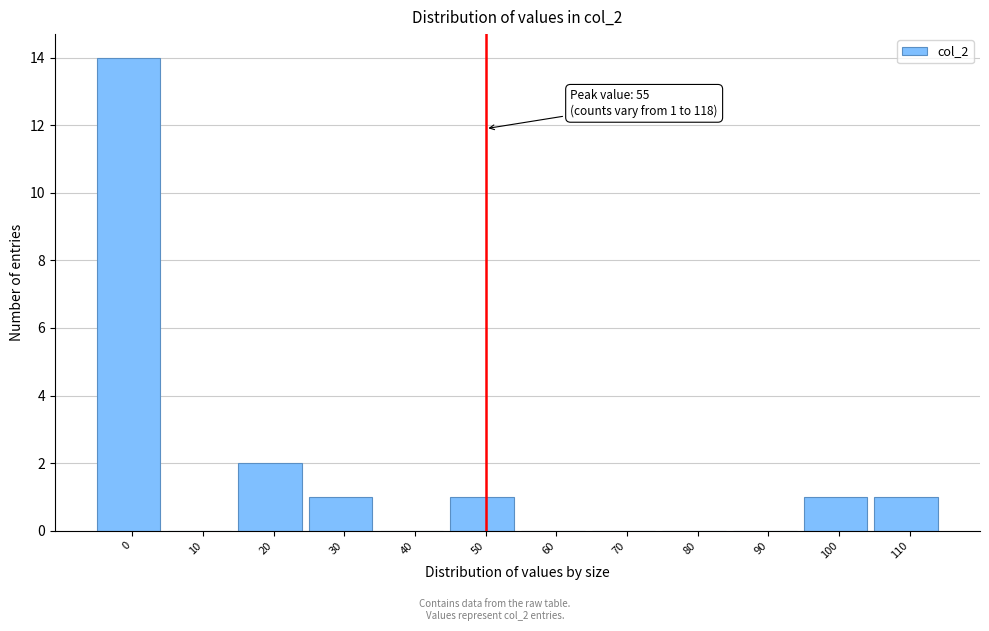

Reading left to right, transcribe all the data shown in this chart.

0=14	10=0	20=2	30=1	40=0	50=1	60=0	70=0	80=0	90=0	100=1	110=1